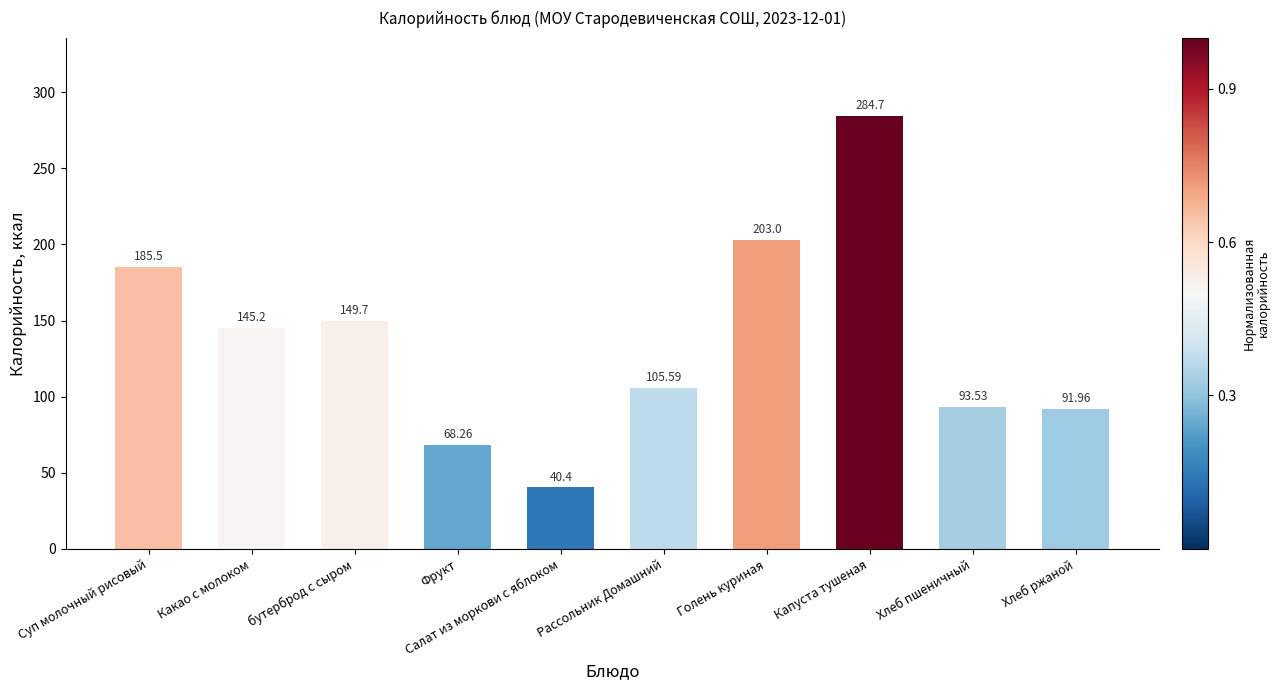

At which label does the data first exceed 145?

Суп молочный рисовый